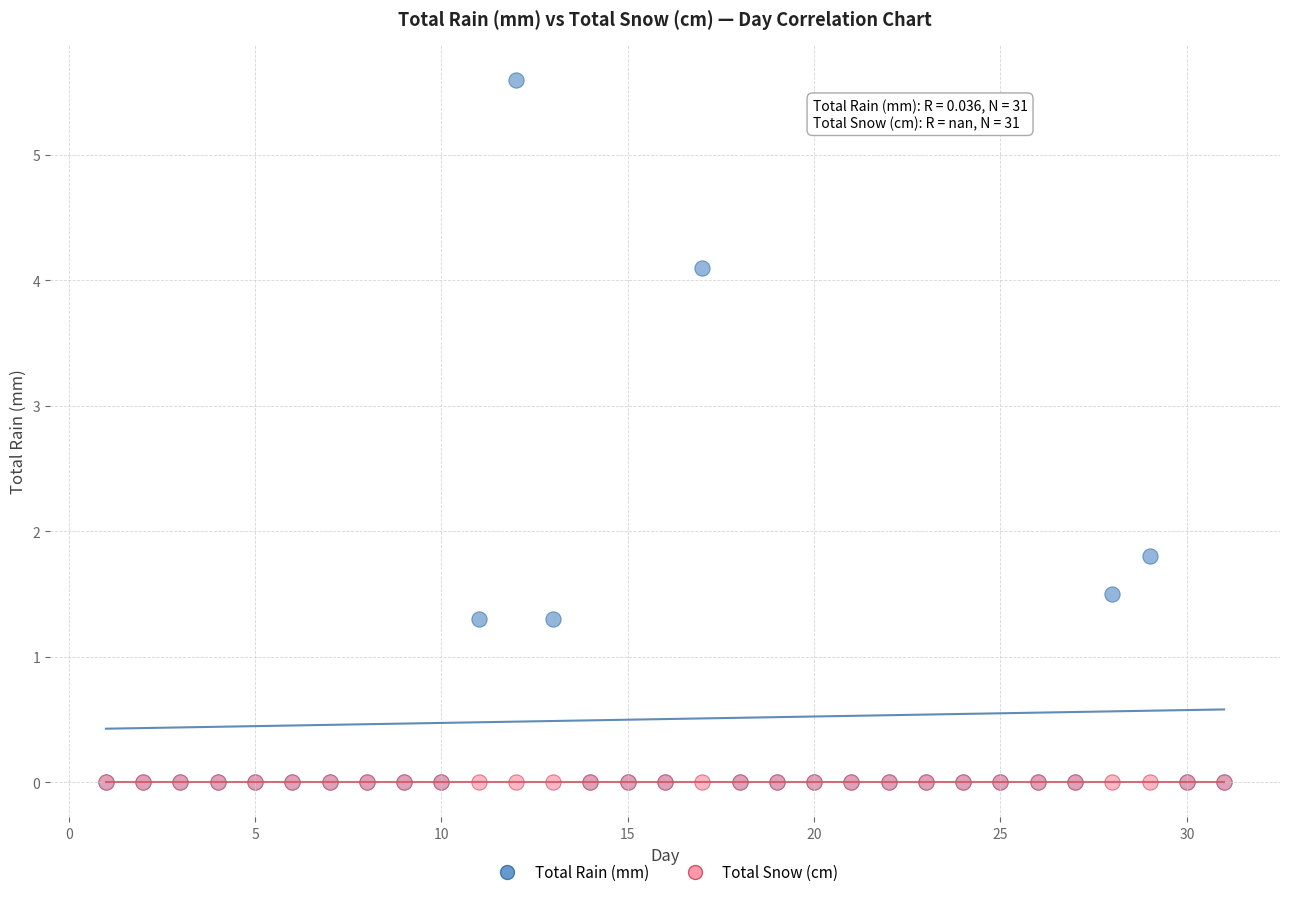

In the Total Rain (mm) series, what Y value is closest to 2?

1.8